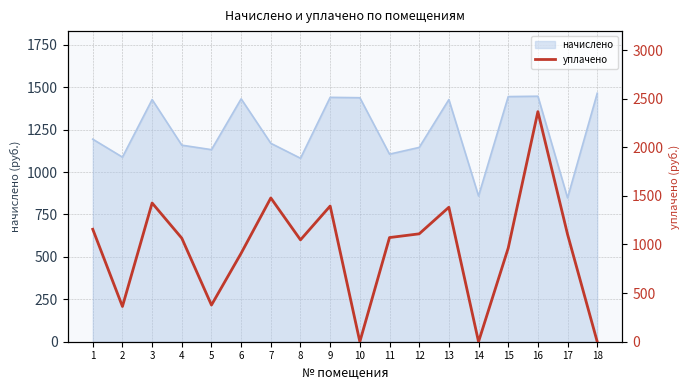

Where is the data nearest to the value 1183?

1